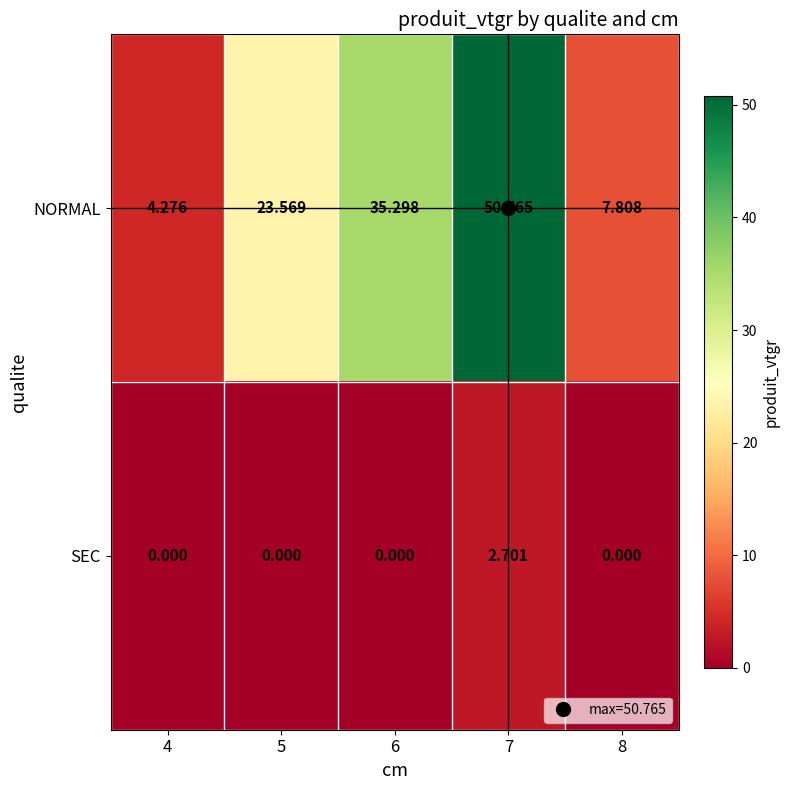

Rank the series at 6 from lowest to highest value.

SEC, NORMAL